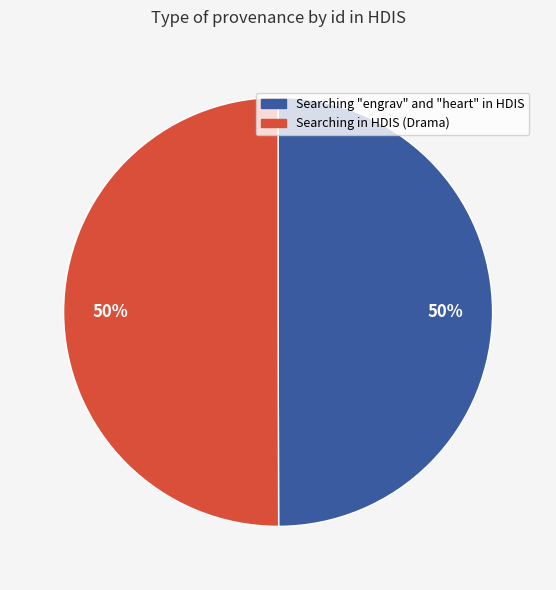

What is the ratio of the value at Searching in HDIS (Drama) to the value at Searching "engrav" and "heart" in HDIS?

1.0